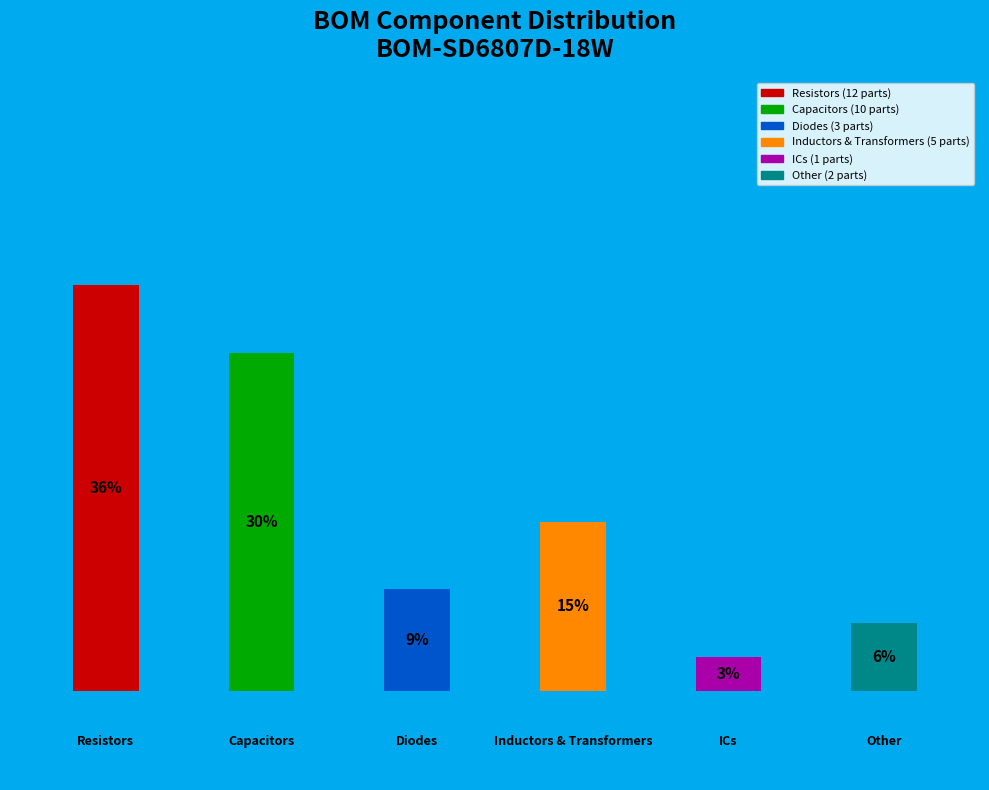

Does D1 account for over 50% of the chart?

No